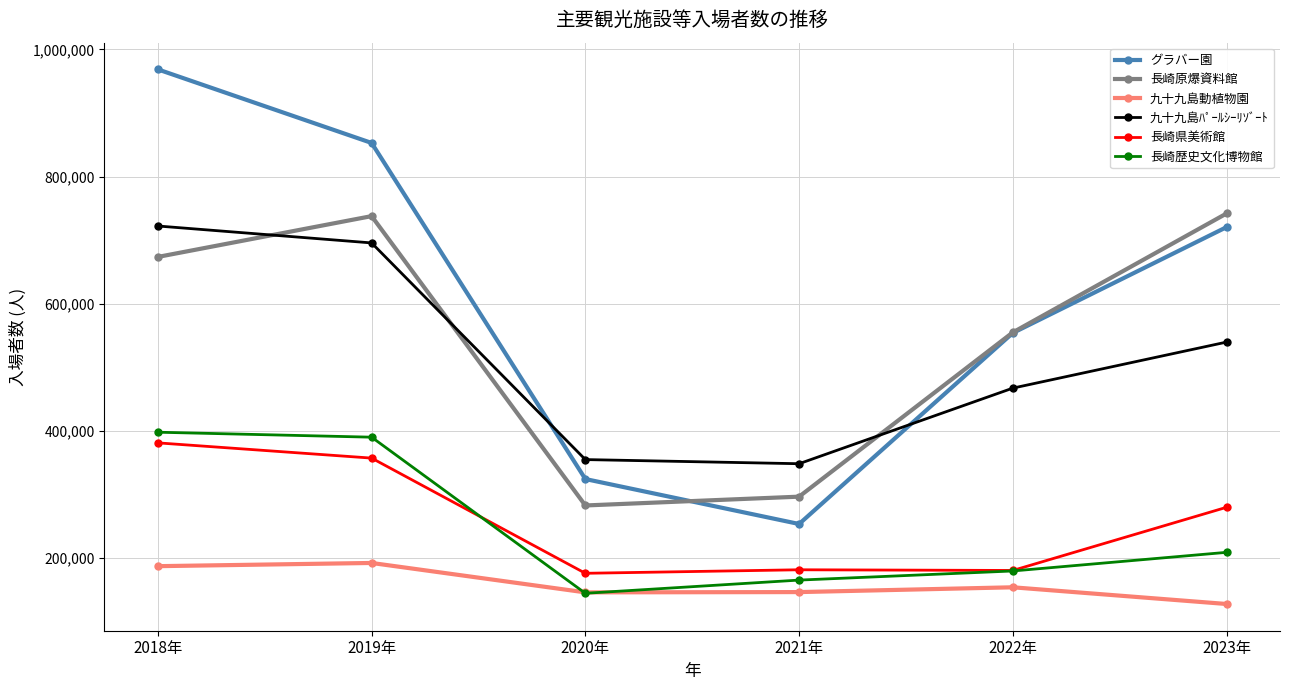

What is the total value across all series at 2022年?

2090732